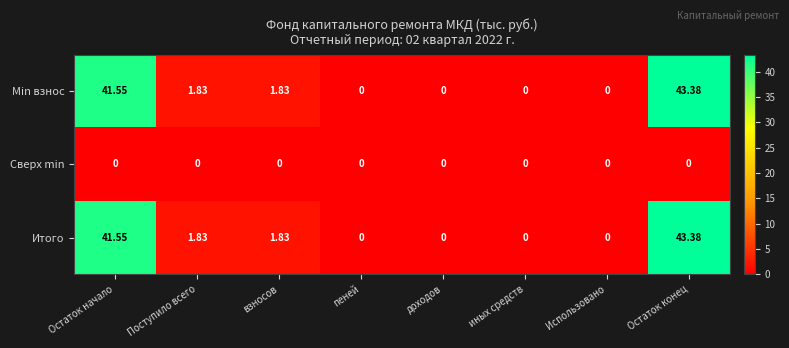

Which label corresponds to the largest value in the chart?

Остаток конец